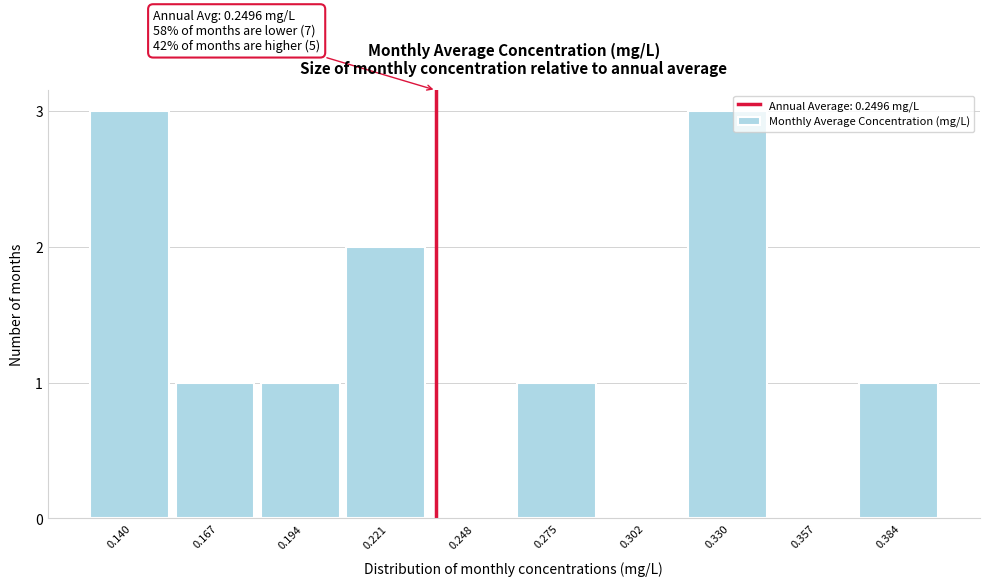

Reading right to left, what are all the values shown in this chart?

0.384=1	0.357=0	0.330=3	0.302=0	0.275=1	0.248=0	0.221=2	0.194=1	0.167=1	0.140=3